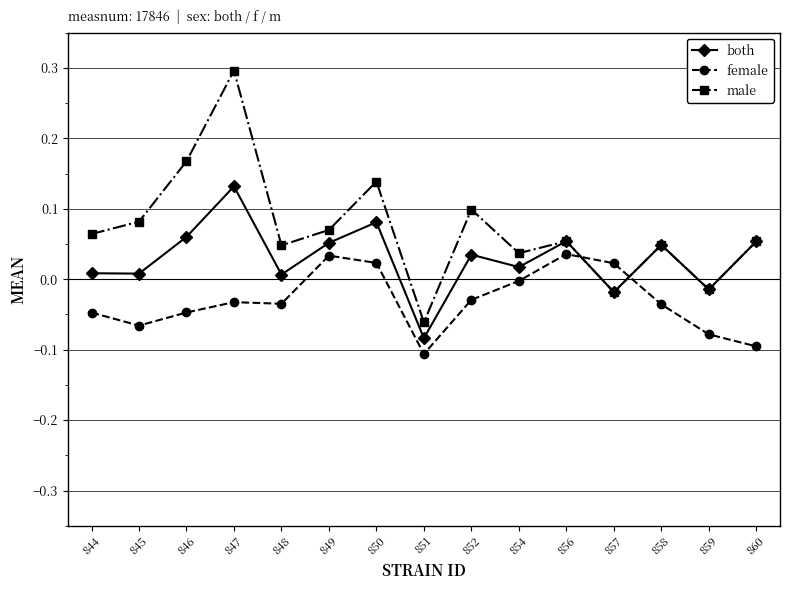

Which series has the widest spread of values?

male